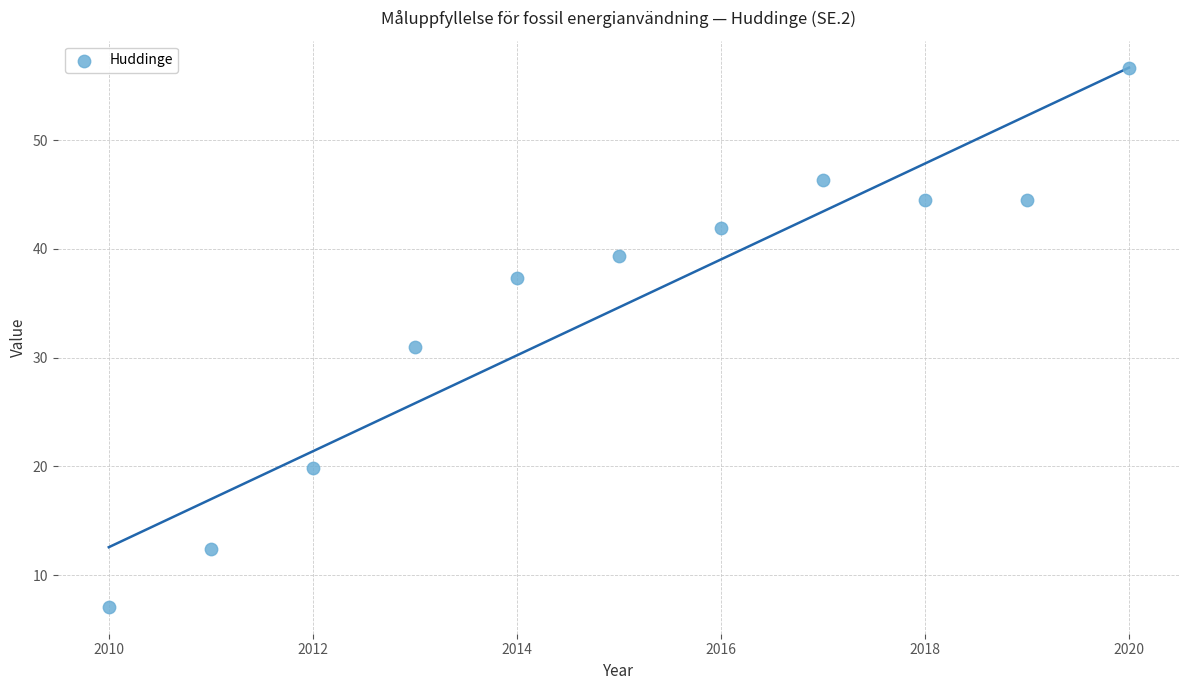

What is the average Y value?

34.6